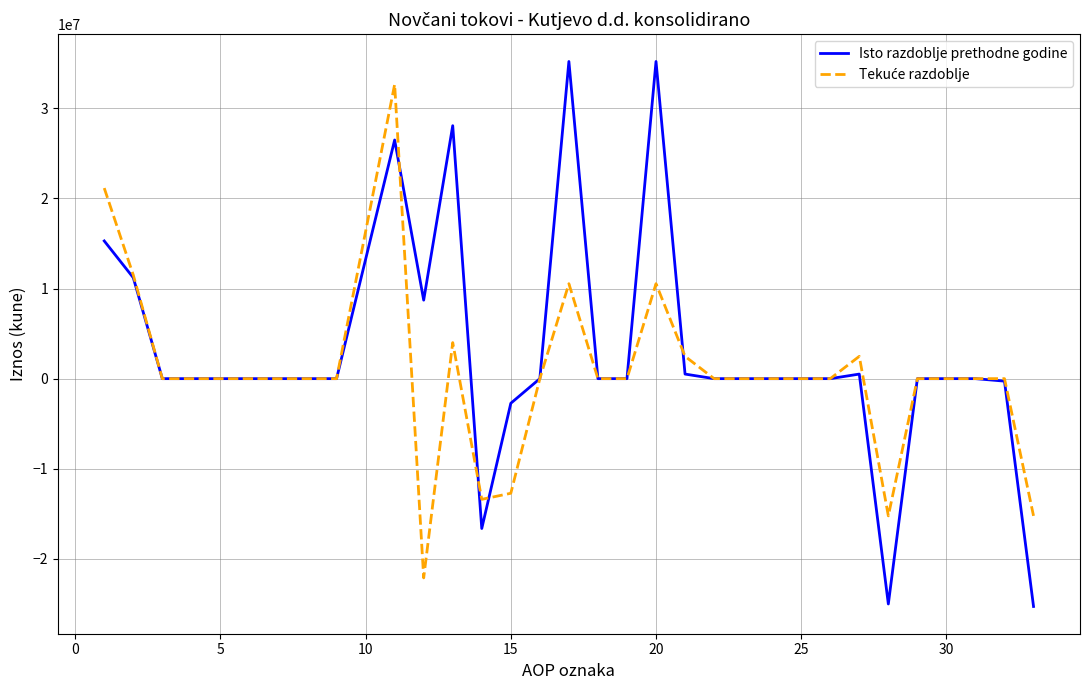

What is the minimum value for Isto razdoblje prethodne godine?

-25285068